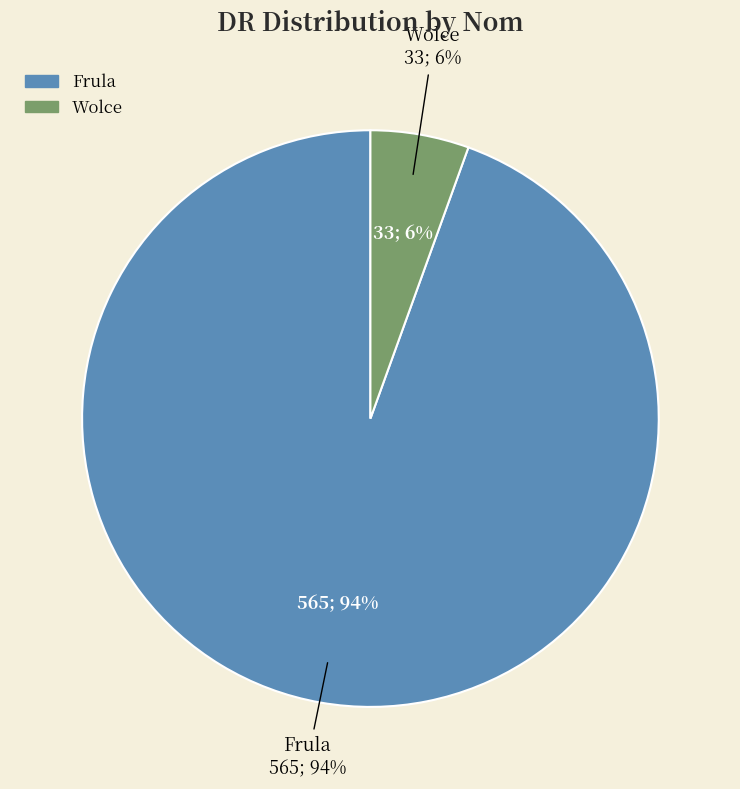

What is the change in value from Frula to Wolce?

-532